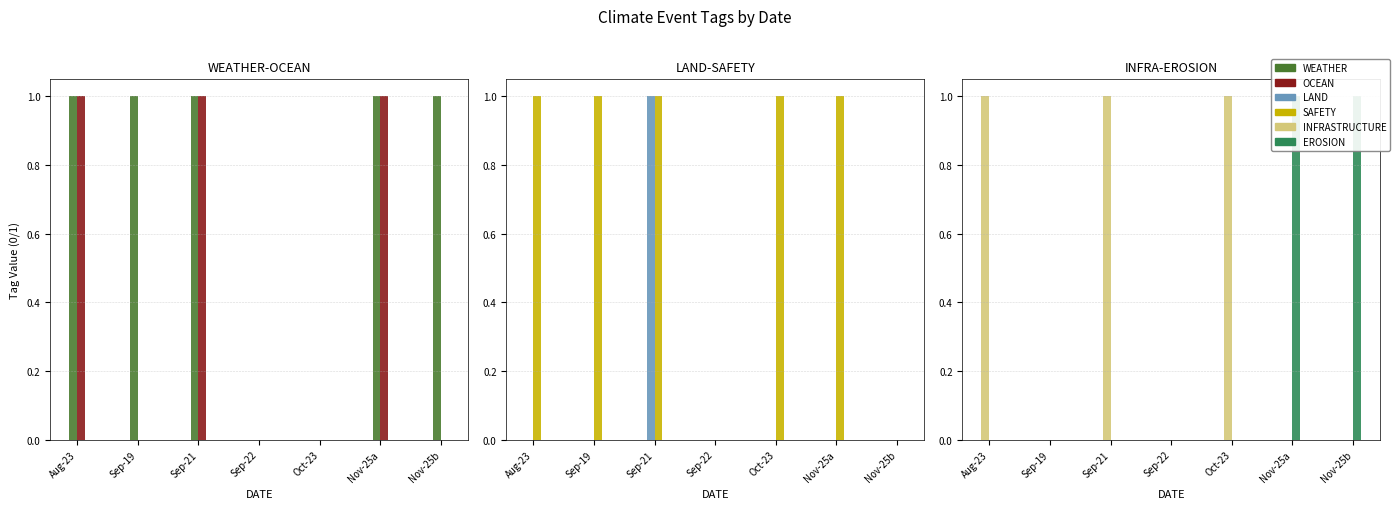

Reading left to right, list all the values displayed in this chart.

WEATHER: 1	1	1	0	0	1	1
OCEAN: 1	0	1	0	0	1	0
LAND: 0	0	1	0	0	0	0
SAFETY: 1	1	1	0	1	1	0
INFRASTRUCTURE: 1	0	1	0	1	0	0
EROSION: 0	0	0	0	0	1	1